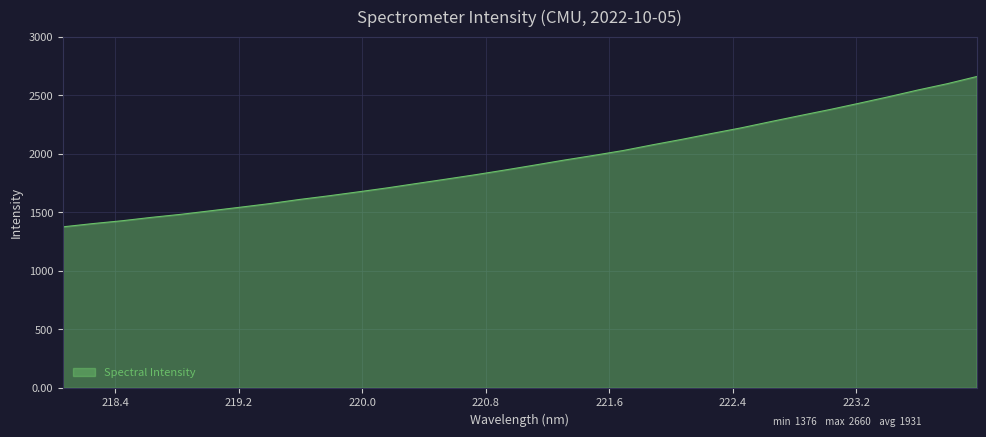

What is the minimum value shown in the chart?

1375.6